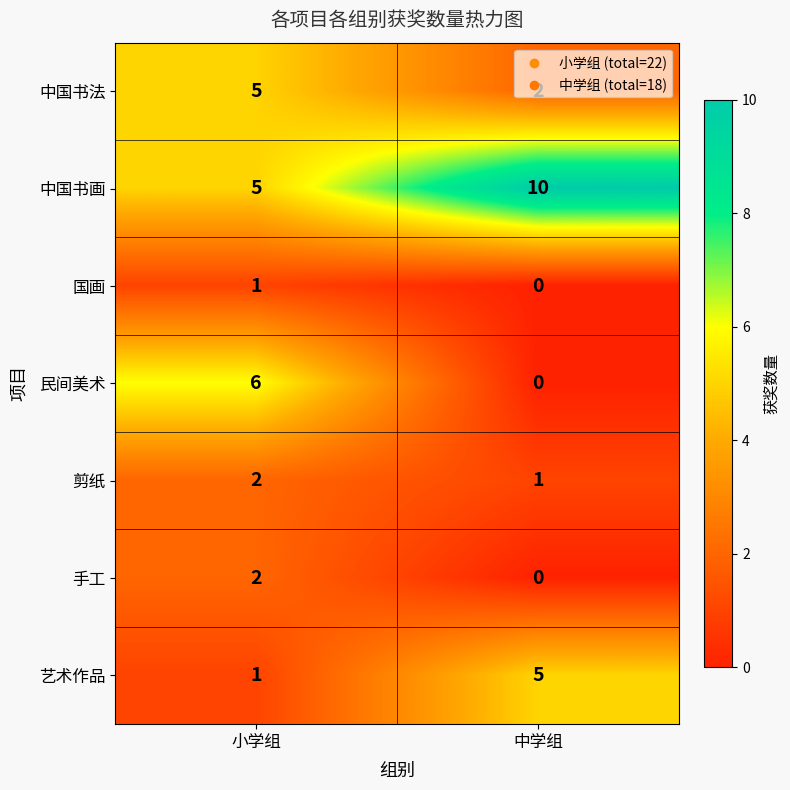

Between 小学组 and 中学组, which series saw the biggest shift?

民间美术